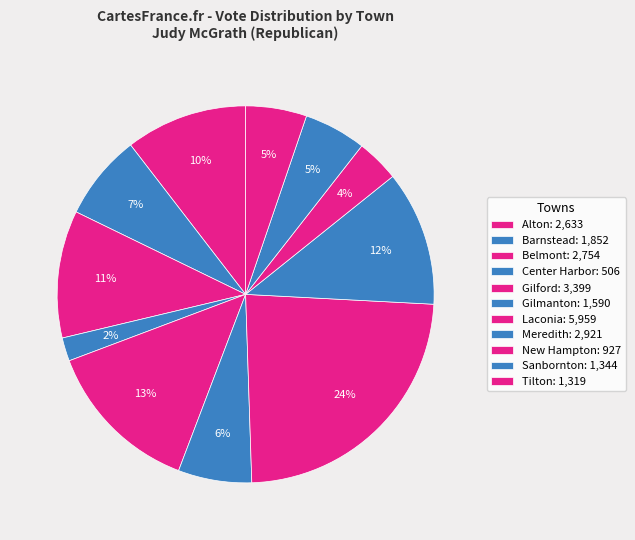

How many segments does this pie chart have?

11